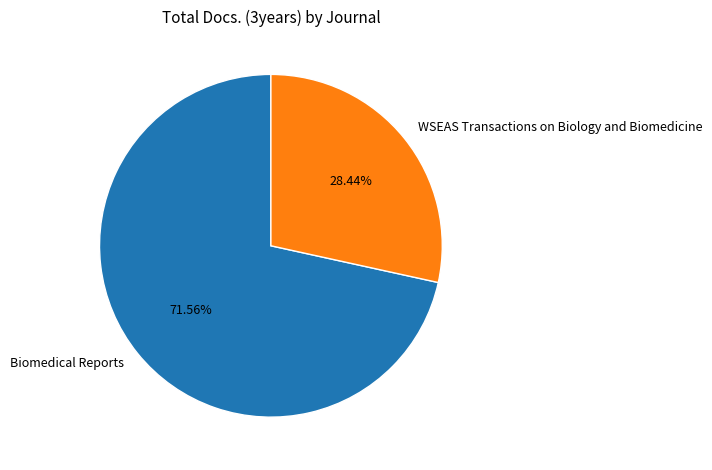

How many slices are in this pie chart?

2